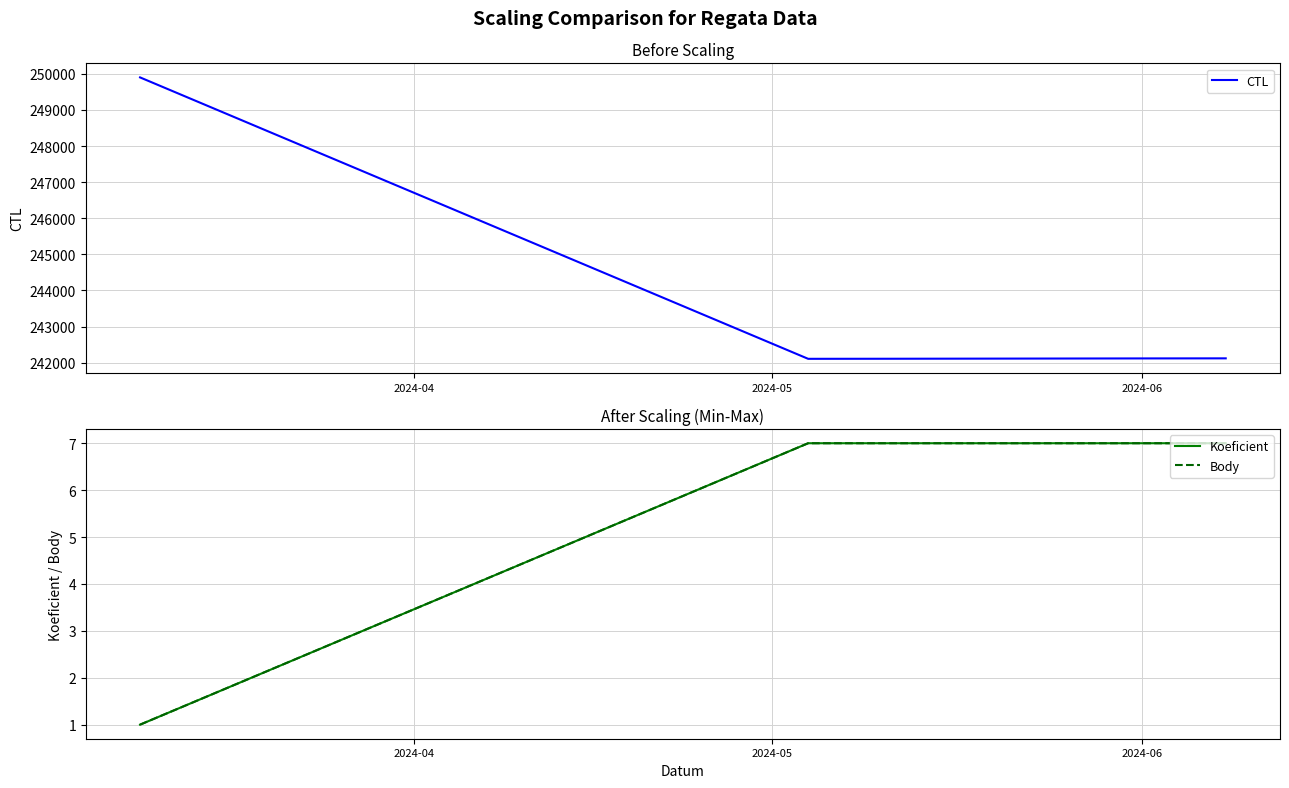

What is the lowest value of the CTL series?

242106